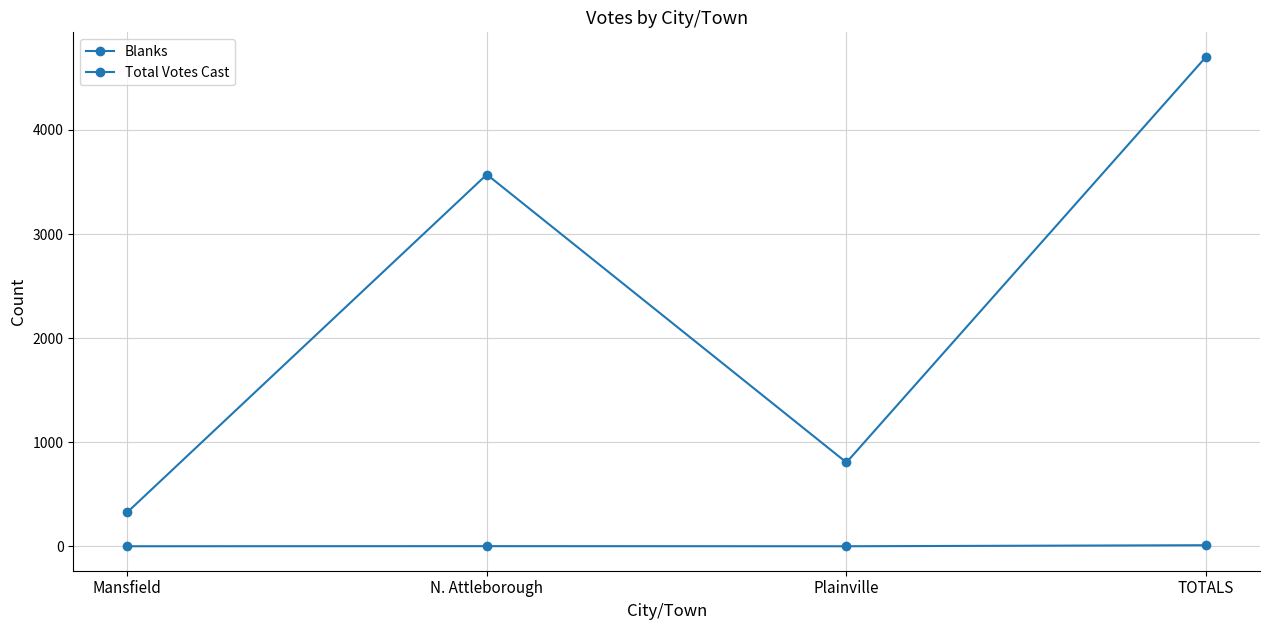

How many lines are shown in the chart?

2